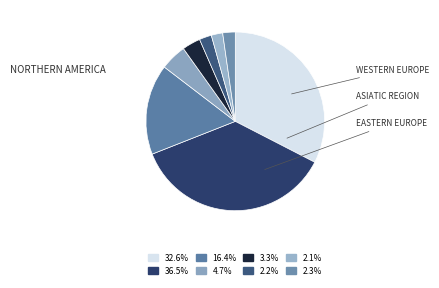

How many slices are in this pie chart?

8